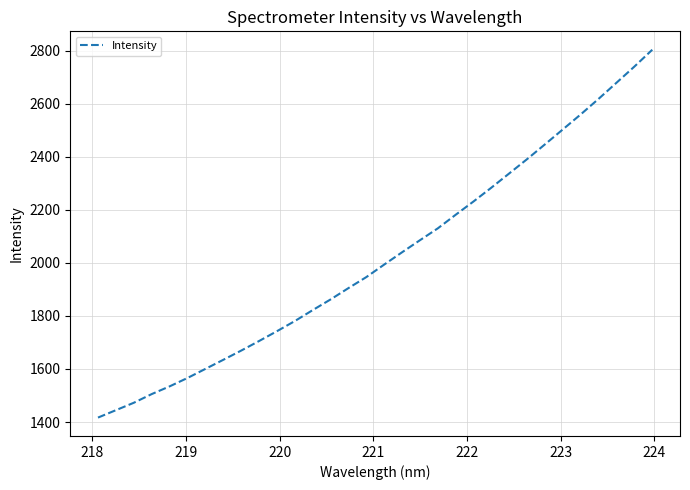

What is the minimum value shown in the chart?

1416.7